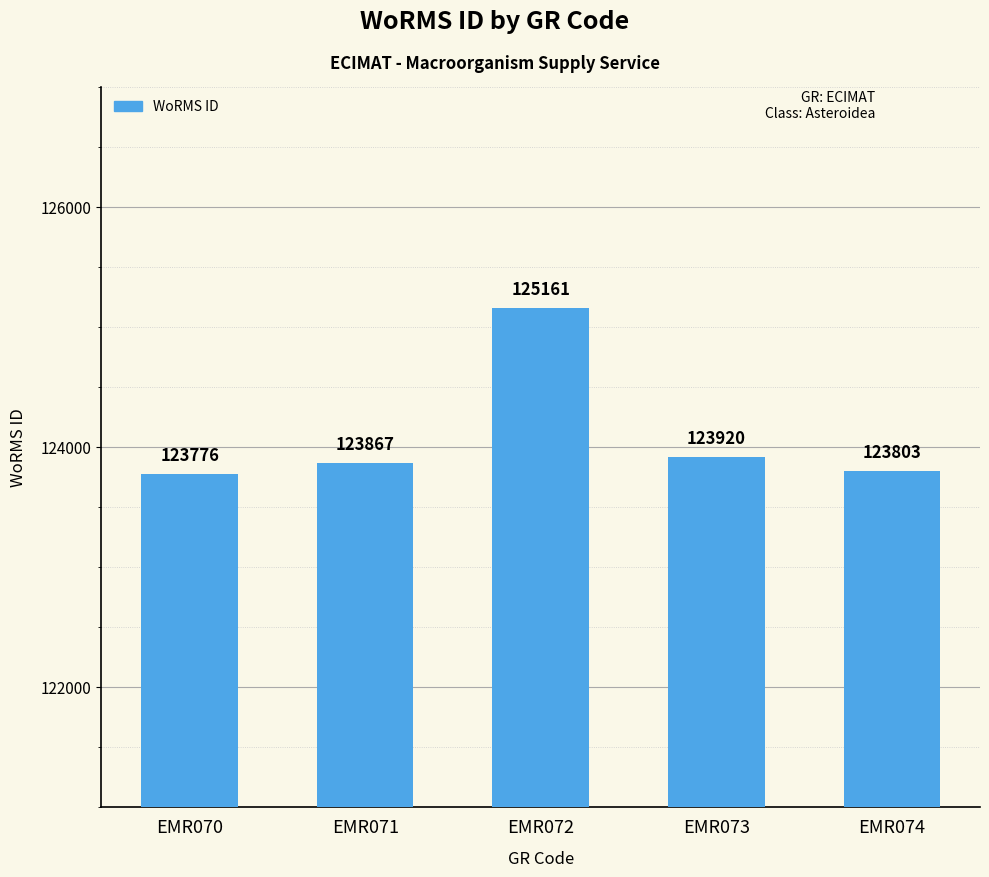

What is the ratio of the value at EMR072 to the value at EMR073?

1.0